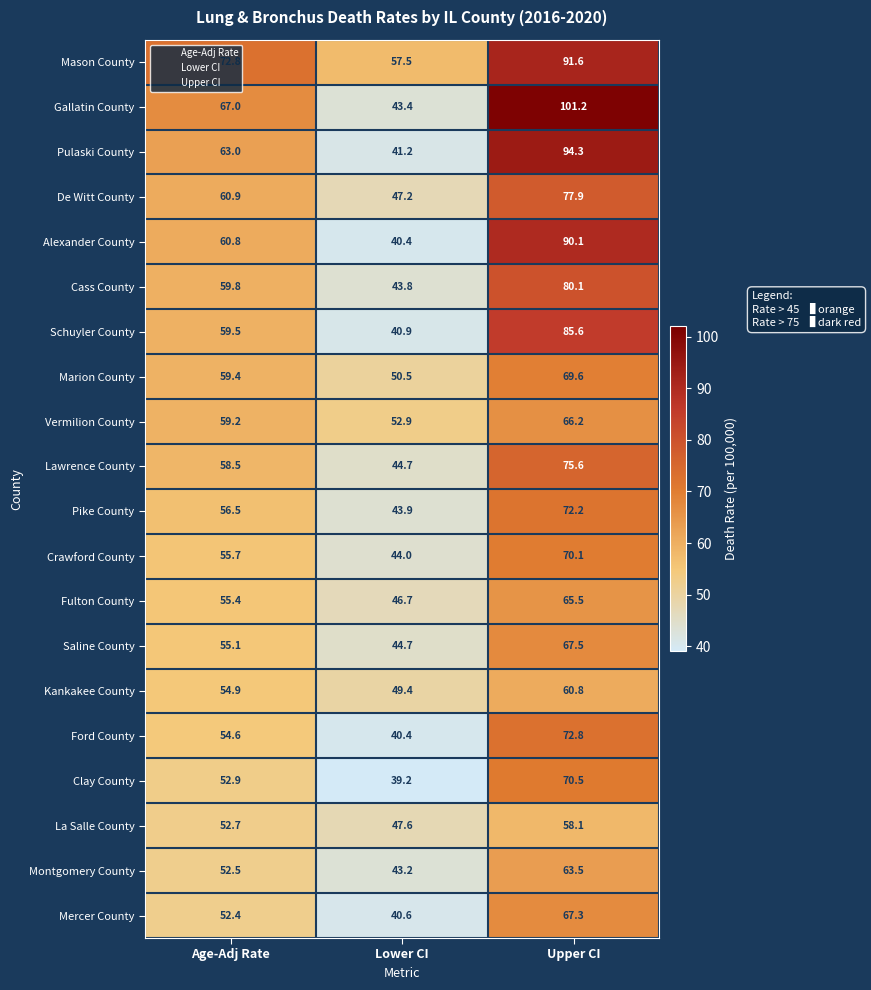

How many values in the Kankakee County series exceed 54?

2